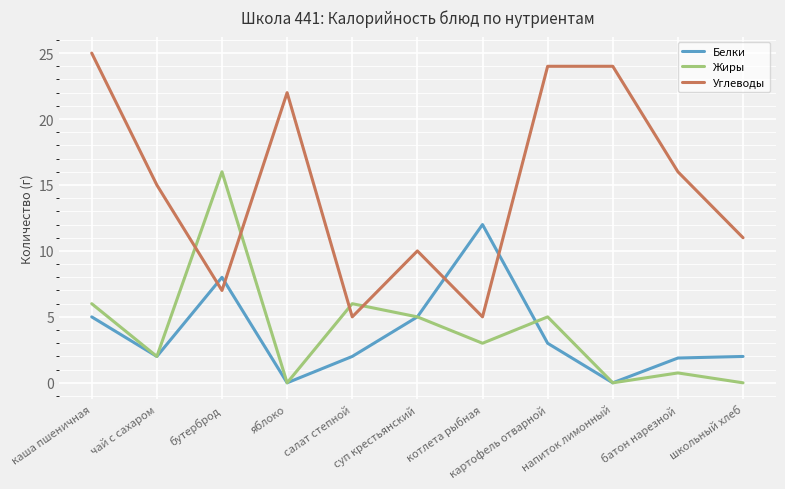

What is the difference between the highest and lowest values at котлета рыбная?

9.0